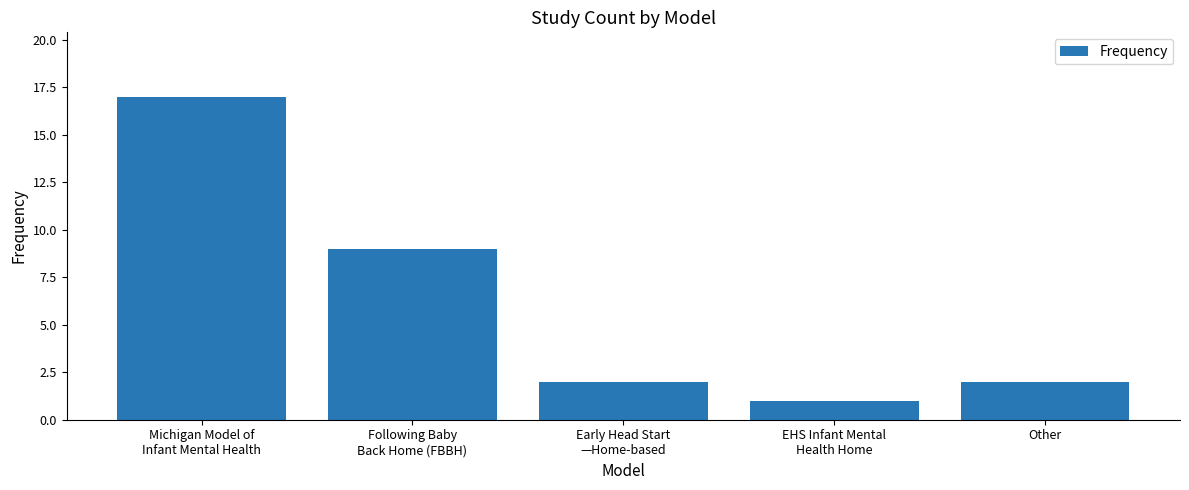

How many bars are there in total?

5